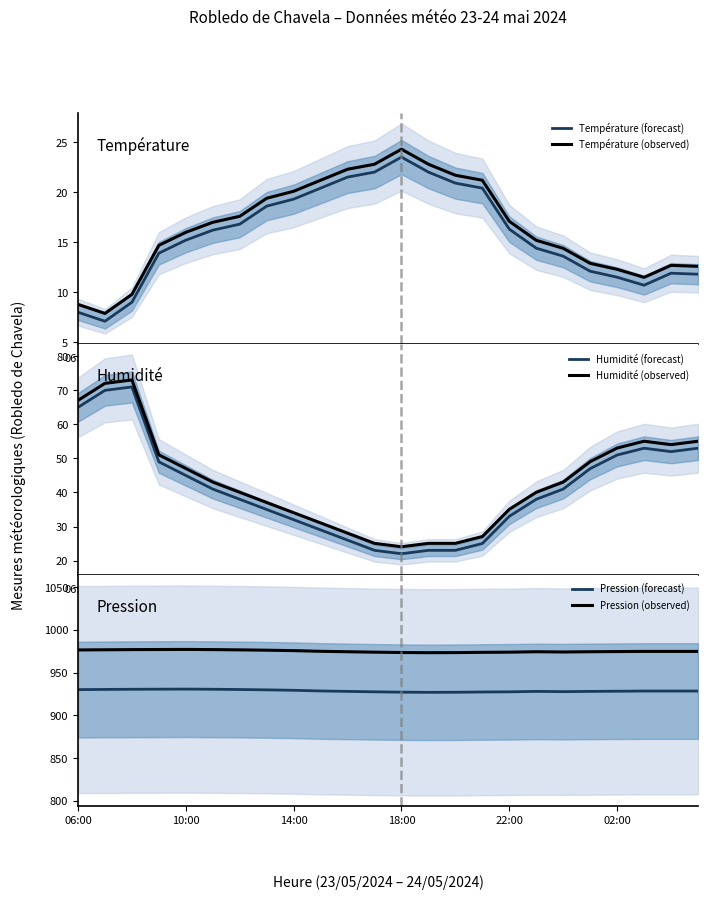

True or false: Humidité (forecast) and Pression (forecast) cross at least once.

False